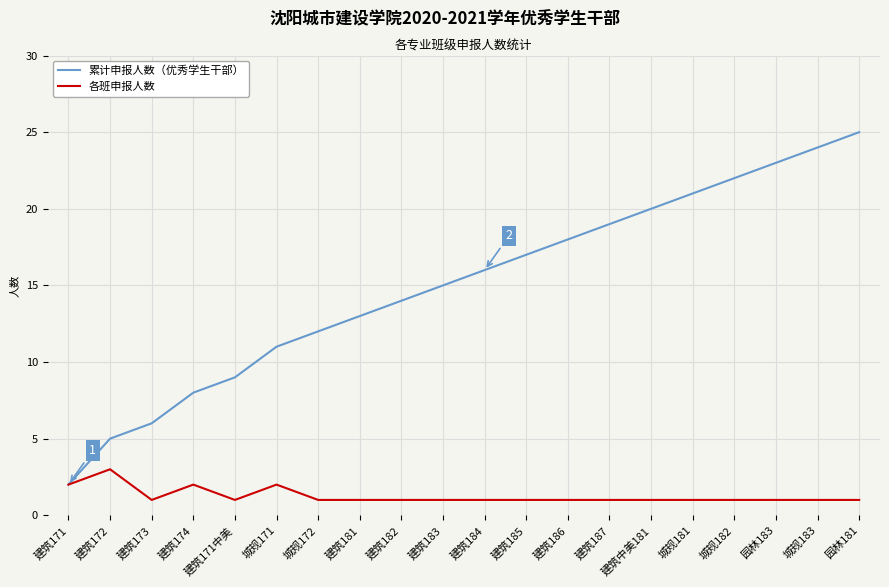

At which label is 累计申报人数（优秀学生干部） closest to 13?

建筑181